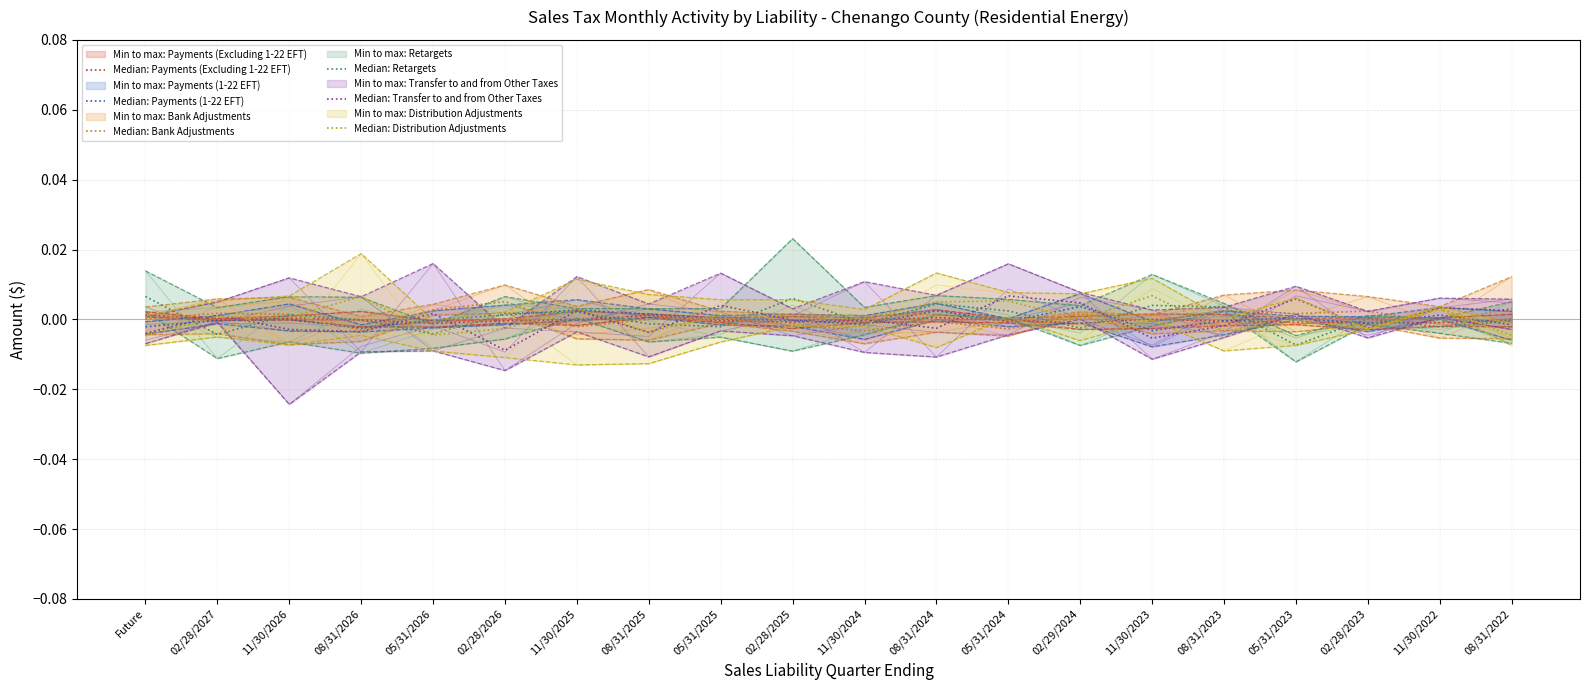

How many positive values does the Median: Payments (Excluding 1-22 EFT) series have?

5